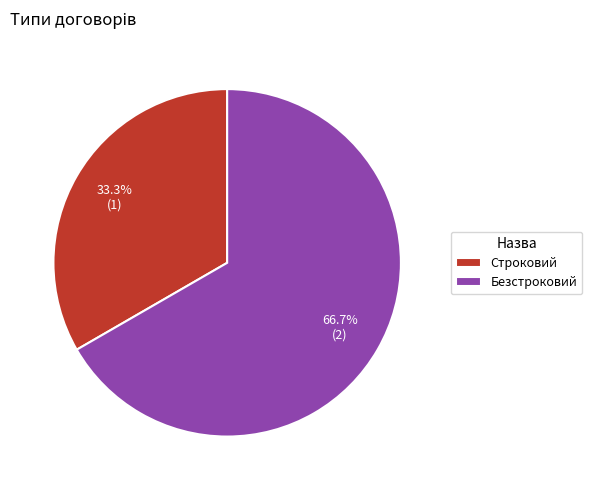

What percentage do Безстроковий and Строковий together represent?

100.0%